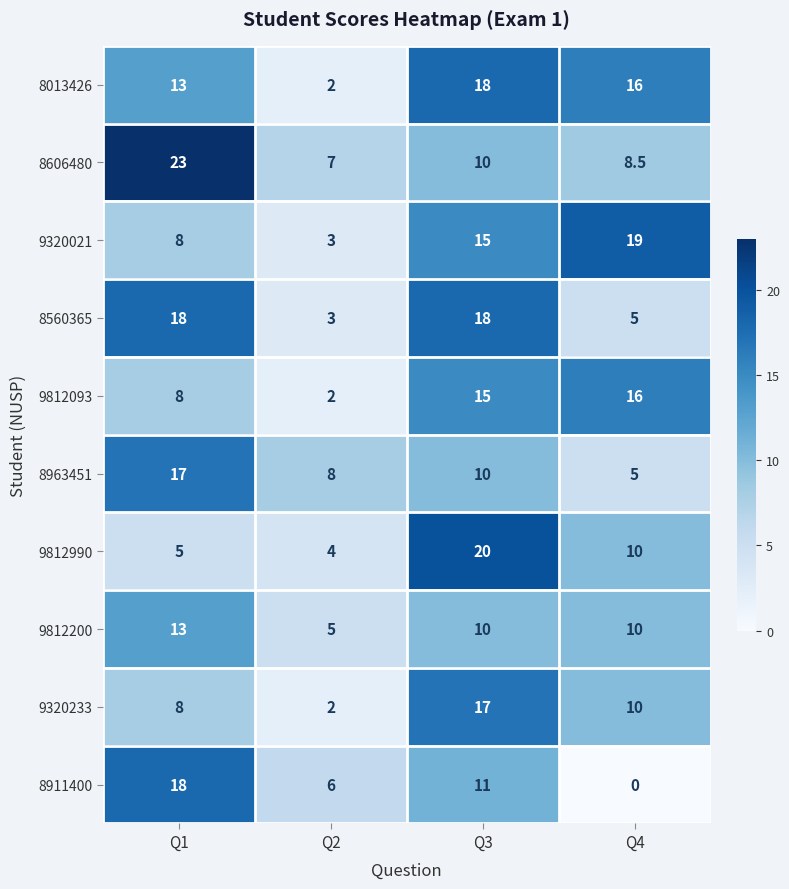

Count the number of categories in the chart.

4